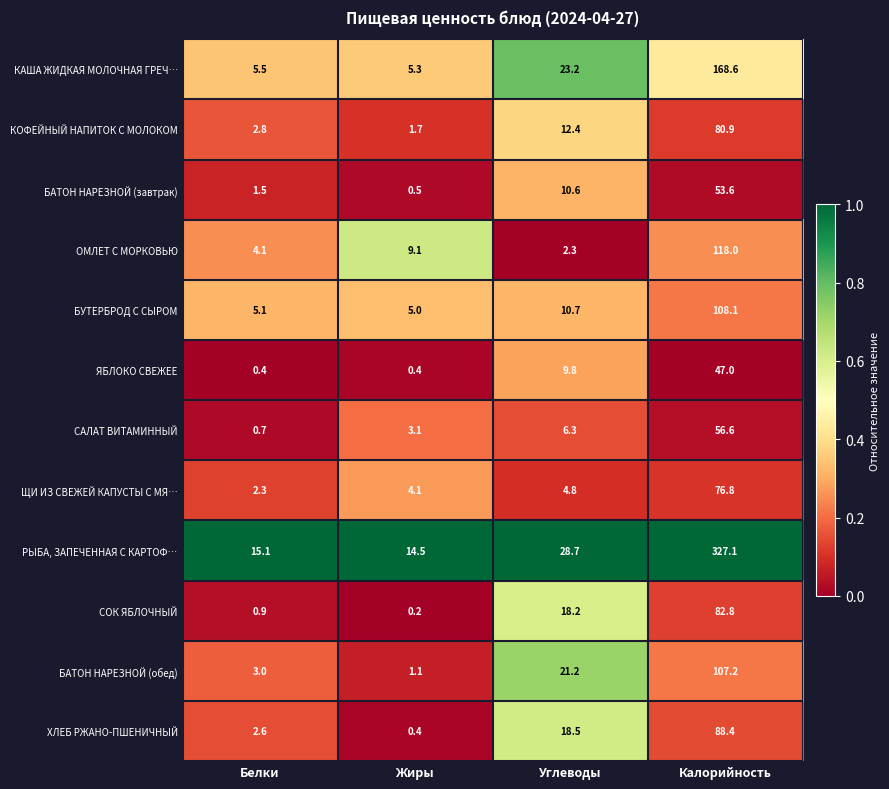

At how many categories does at least one series exceed 0?

4